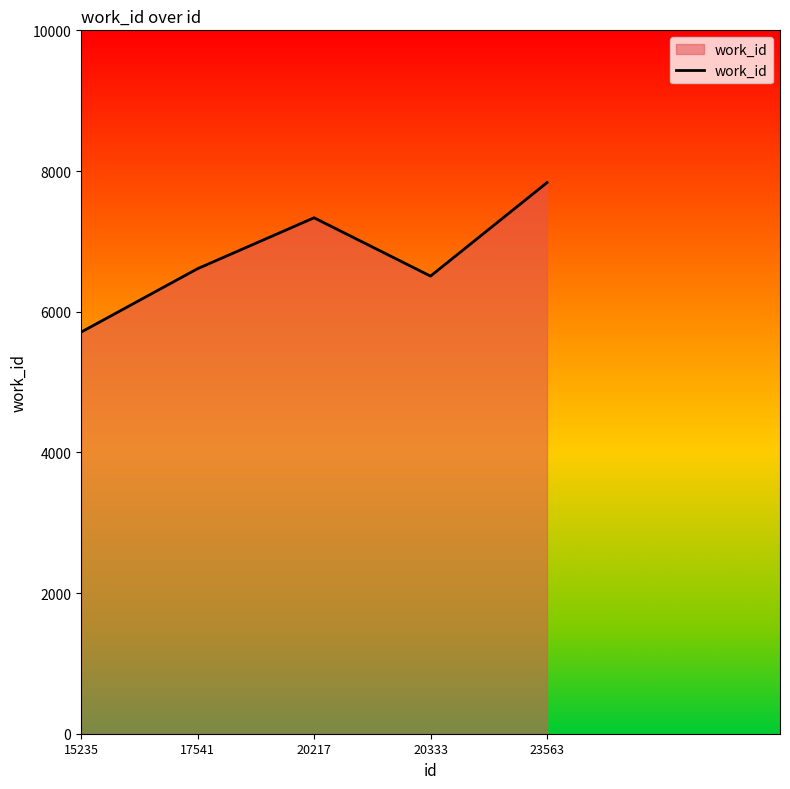

List the labels in order of value, smallest first.

15235, 20333, 17541, 20217, 23563